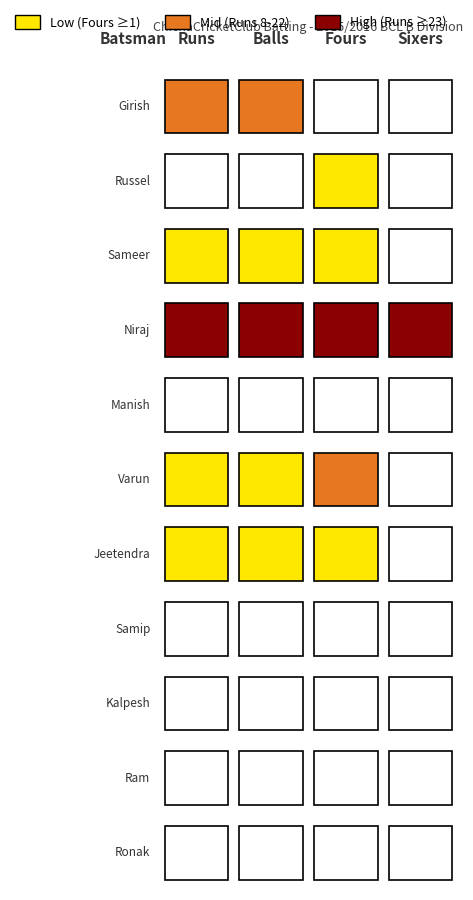

At how many categories does at least one series exceed 12?

2